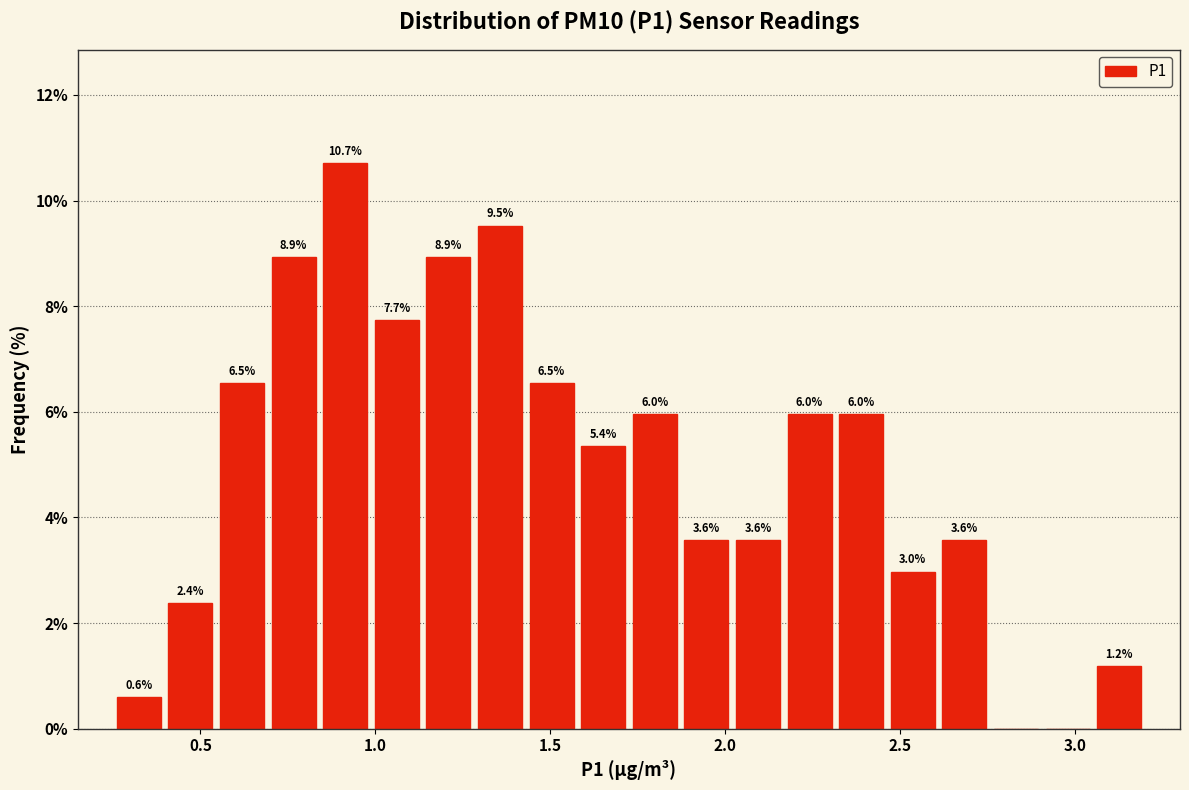

Around what value on the x-axis is the tallest bar? Give the approximate position of its centre, as read against the axis.

0.90